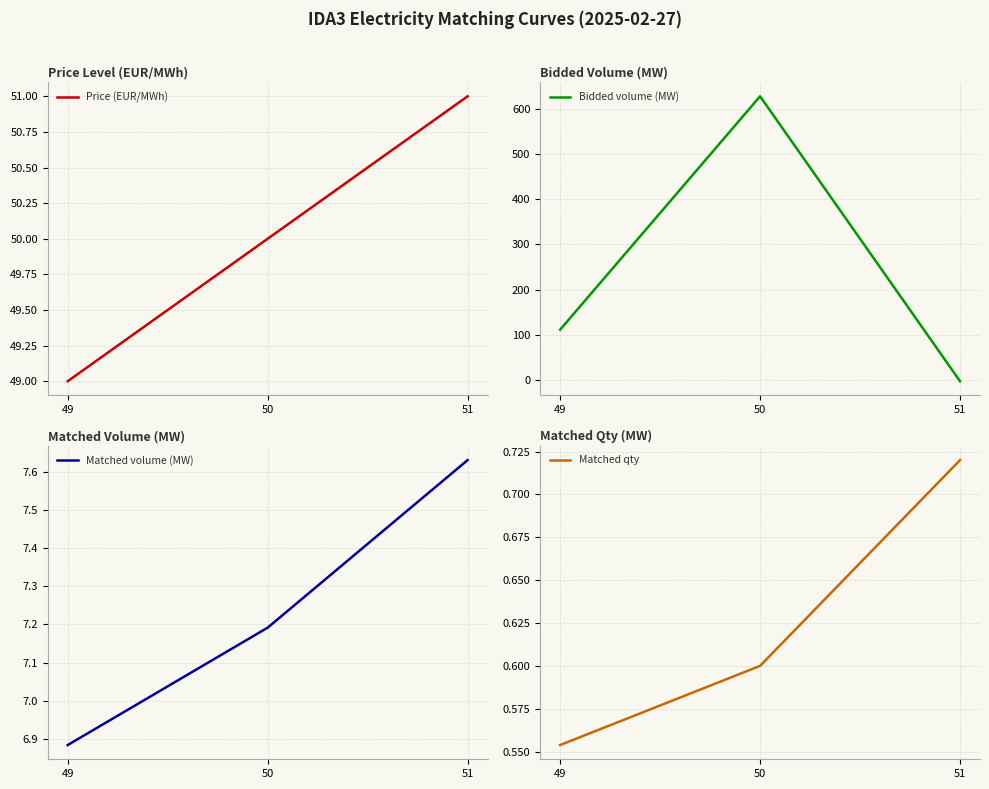

How many series are shown in this chart?

4